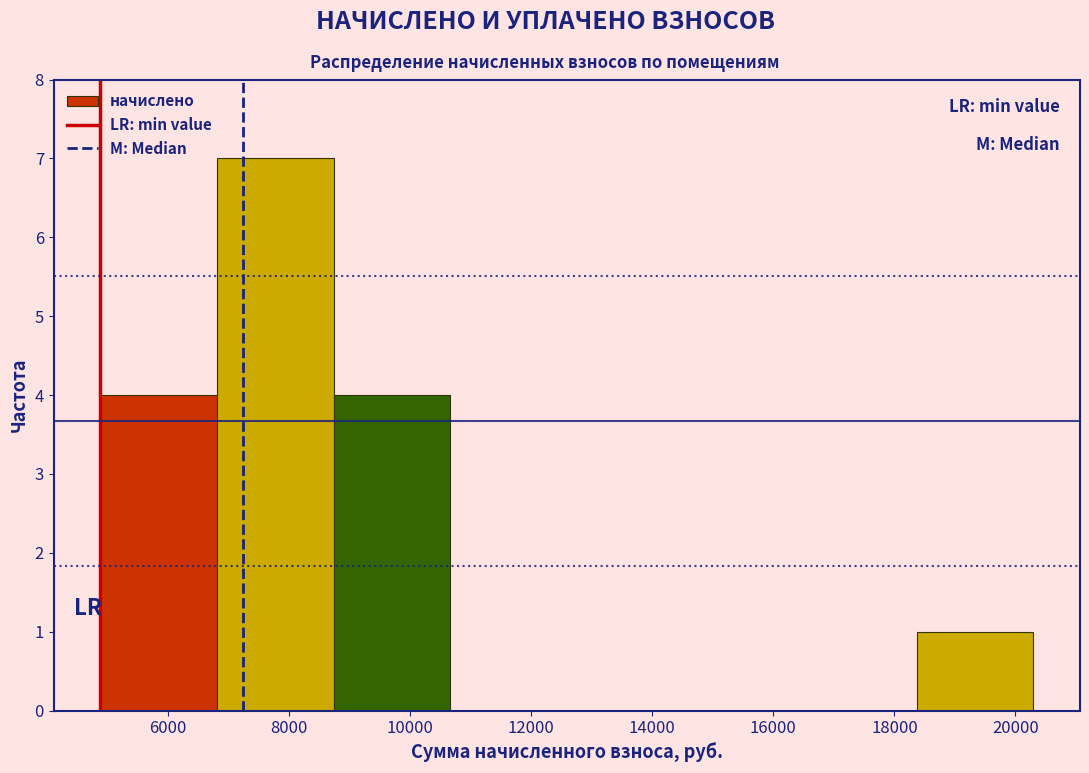

Reading left to right, transcribe this chart: for each bar, give the range it covers on the x-axis and its height. Neither the bar edges nor the heights are printed on the chart, so give them approximately, as read against the axes.

4800 to 6800: 4
6800 to 8800: 7
8800 to 10600: 4
10600 to 12600: 0
12600 to 14600: 0
14600 to 16400: 0
16400 to 18400: 0
18400 to 20200: 1